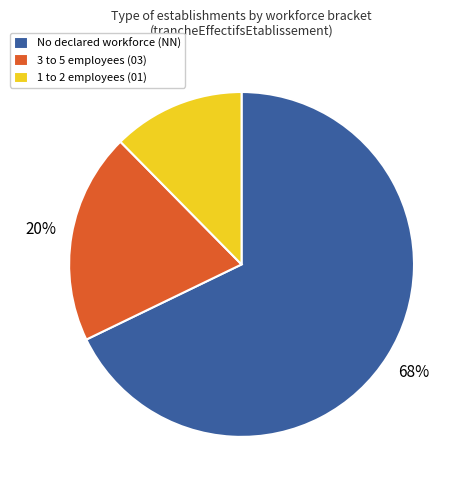

To the nearest percent, what is the average slice percentage?

33%